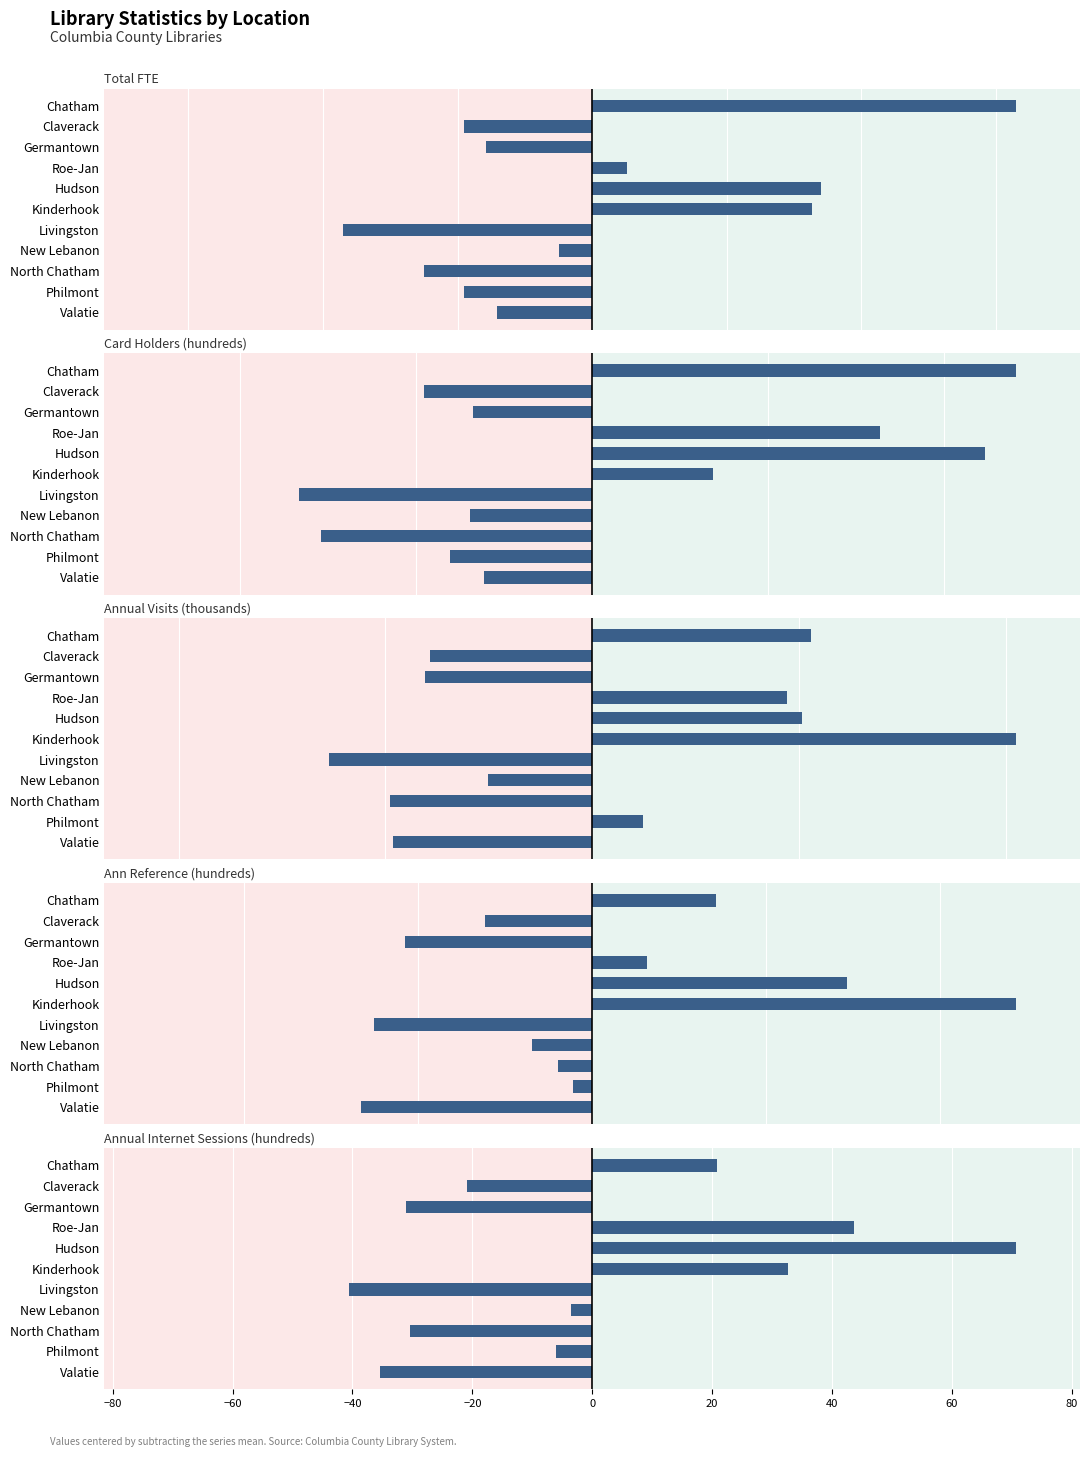

Reading left to right, transcribe all the data shown in this chart.

Total FTE: 3.2	-0.9	-0.8	0.3	1.7	1.6	-1.8	-0.2	-1.2	-0.9	-0.7
Card Holders (hundreds): 24.1	-9.5	-6.8	16.4	22.3	6.9	-16.7	-6.9	-15.4	-8.1	-6.2
Annual Visits (thousands): 21.1	-15.7	-16.1	18.8	20.3	41.0	-25.5	-10.1	-19.6	4.9	-19.2
Ann Reference (hundreds): 14.2	-12.3	-21.5	6.4	29.3	48.8	-25.1	-6.9	-3.9	-2.2	-26.6
Annual Internet Sessions (hundreds): 20.9	-20.9	-31.0	43.6	70.7	32.6	-40.5	-3.5	-30.4	-6.1	-35.3